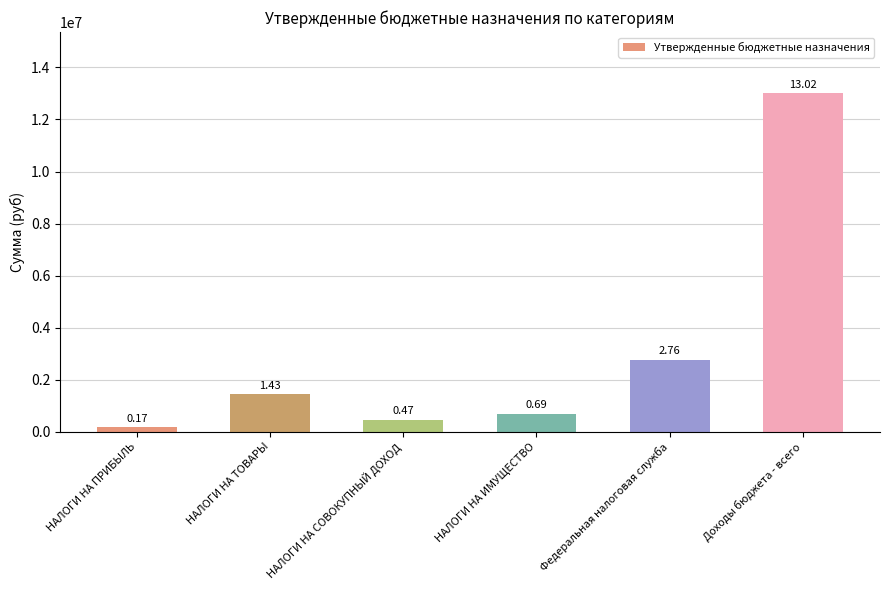

What is the difference between the maximum and minimum values?

12847988